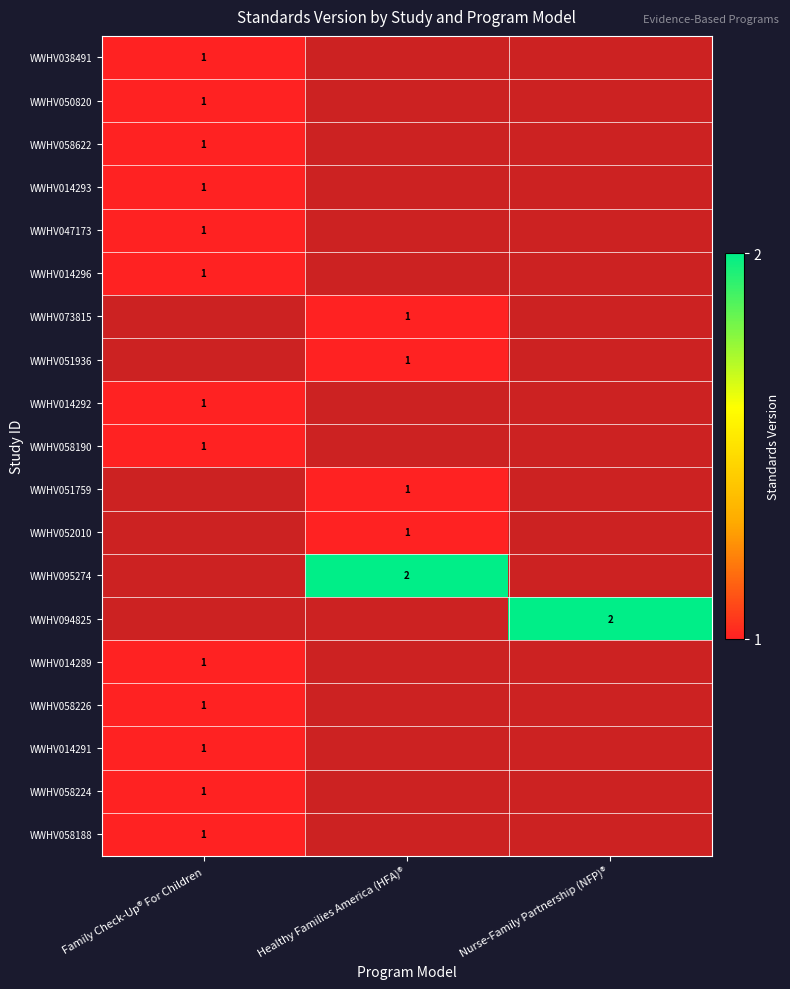

Is it true that WWHV014291 equals 1 at Family Check-Up® For Children?

True